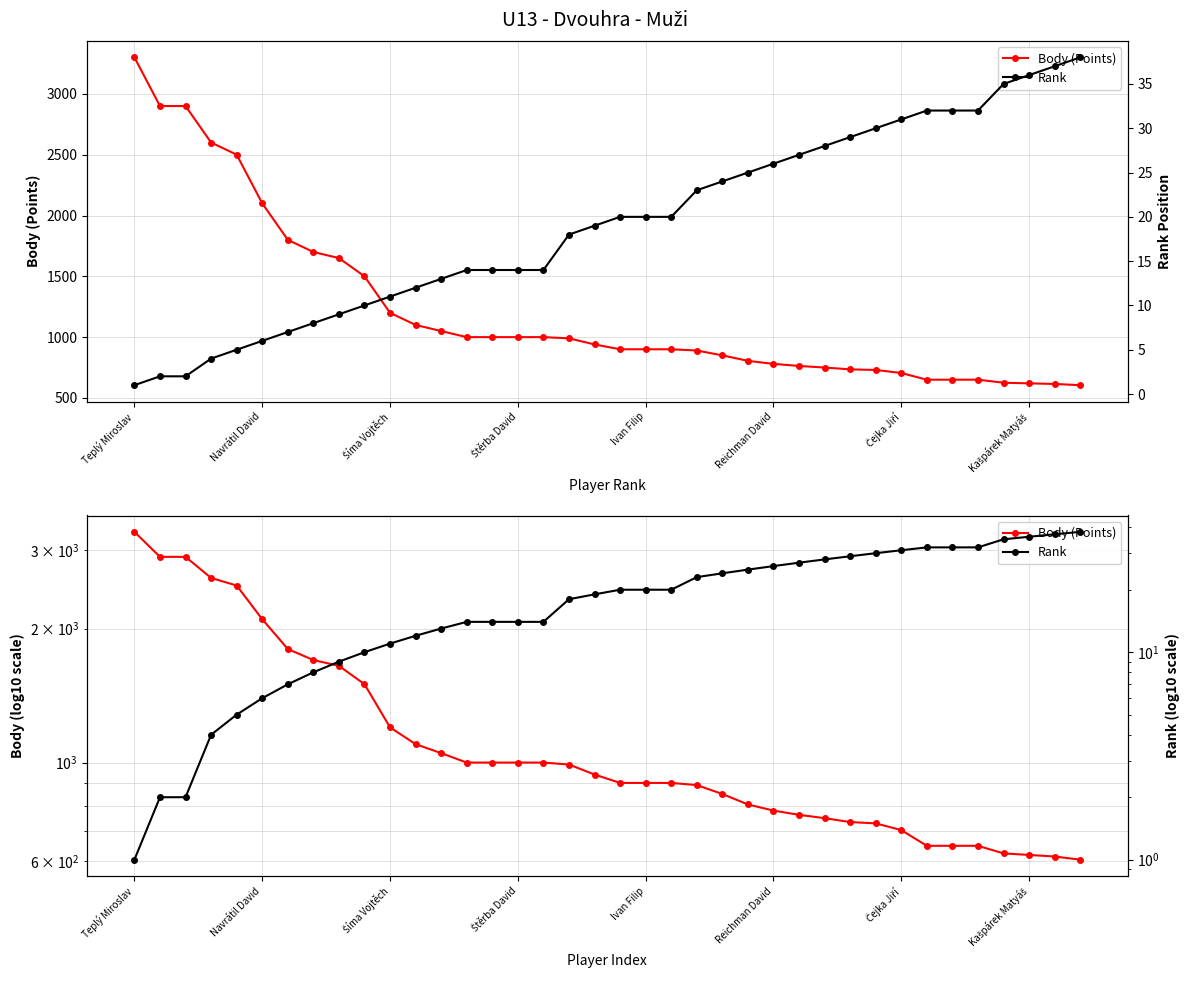

True or false: Rank and Body (Points) cross at least once.

False